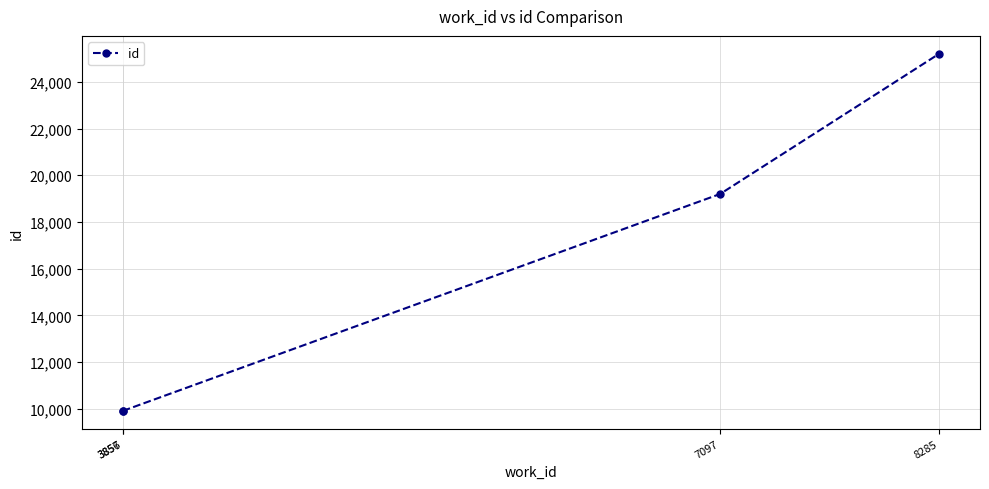

The chart shows a value of 9906 at 3856. True or false?

True